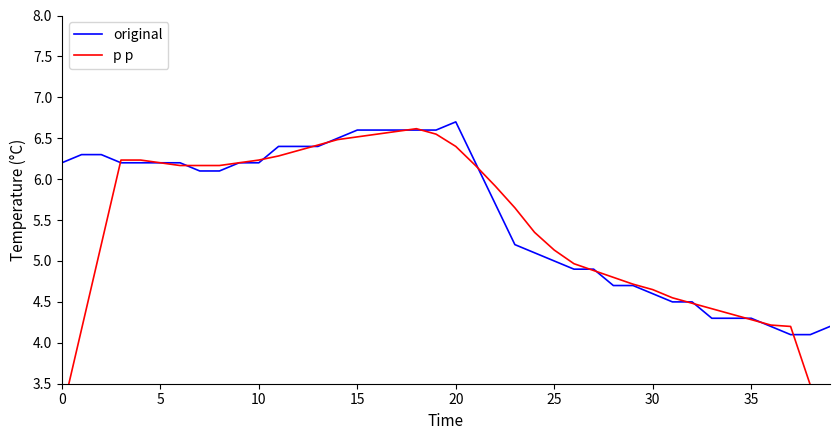

After their last crossing, which series has the higher values: p p or original?

original